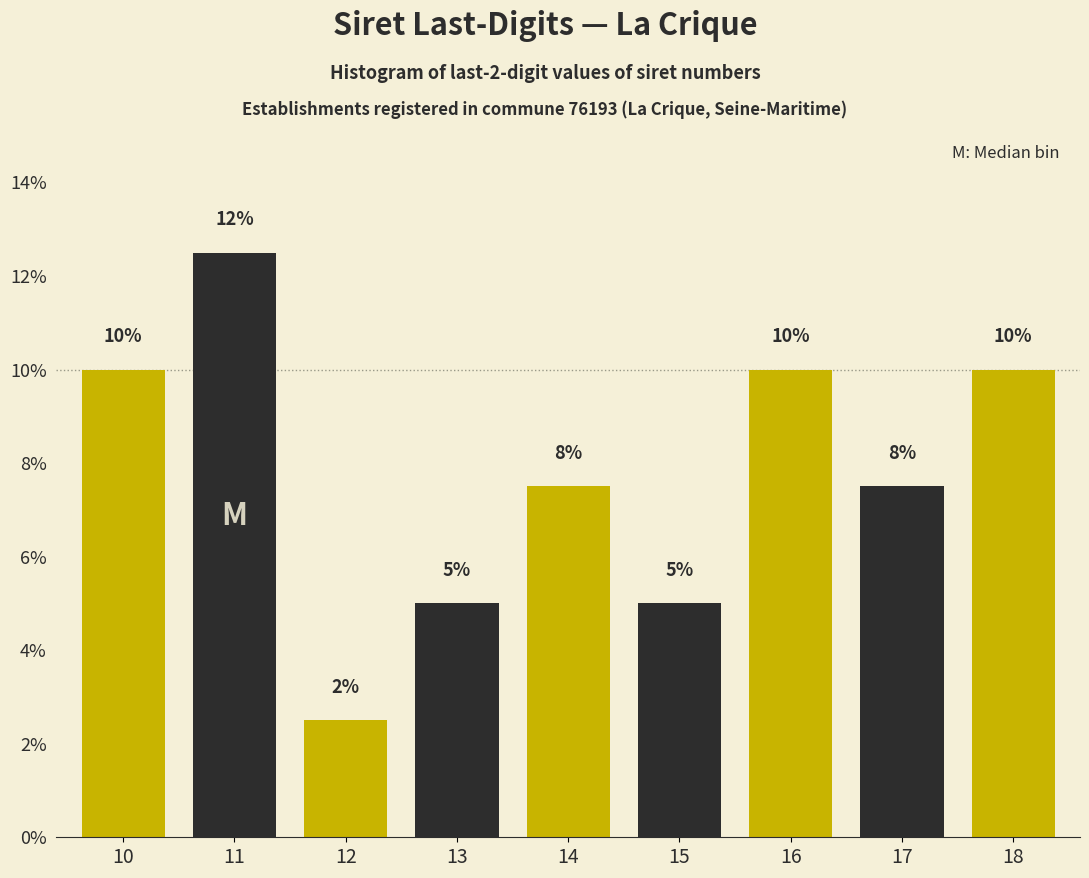

Which has a higher value, 17 or 13?

17